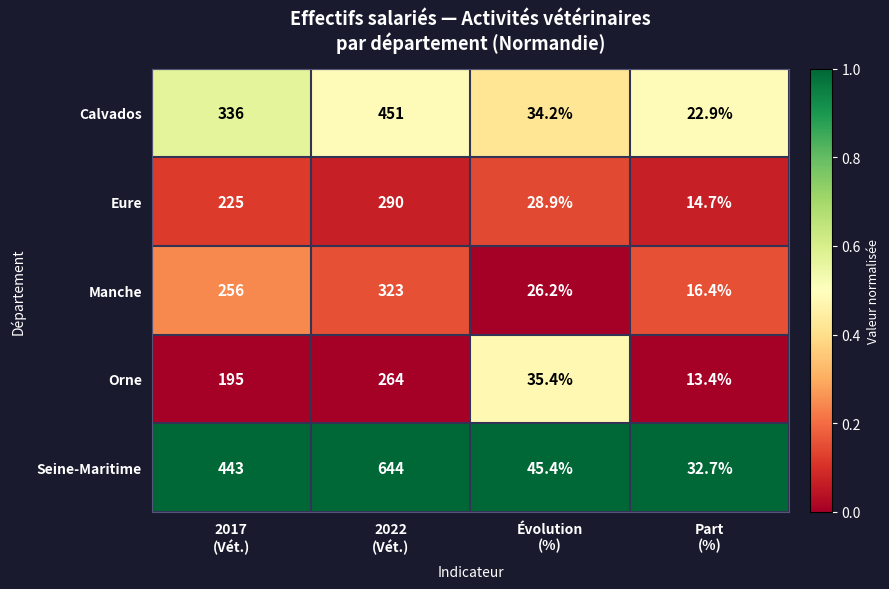

What is the average value of the Seine-Maritime series?

291.3